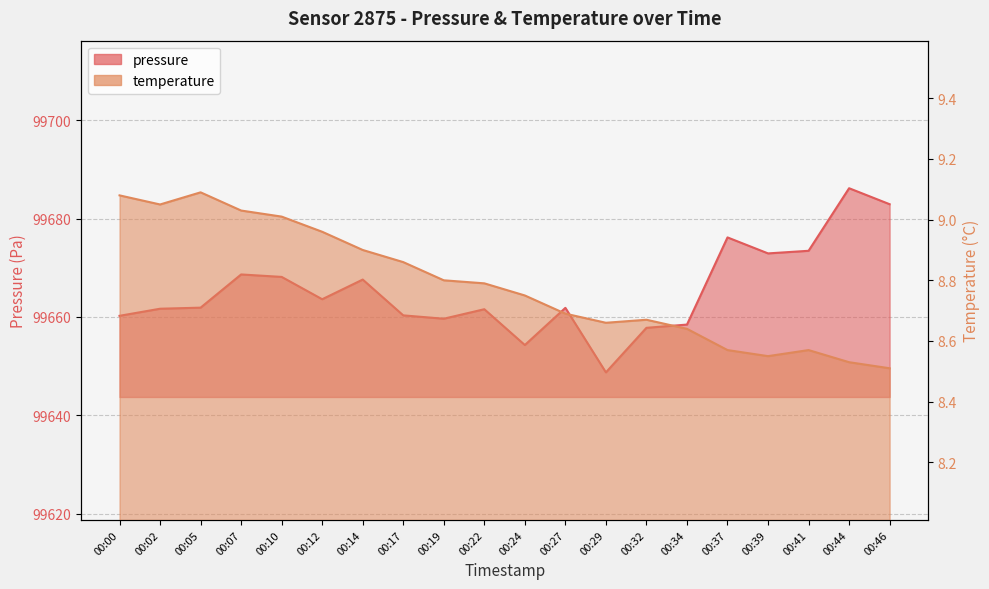

How many series are shown in this chart?

2